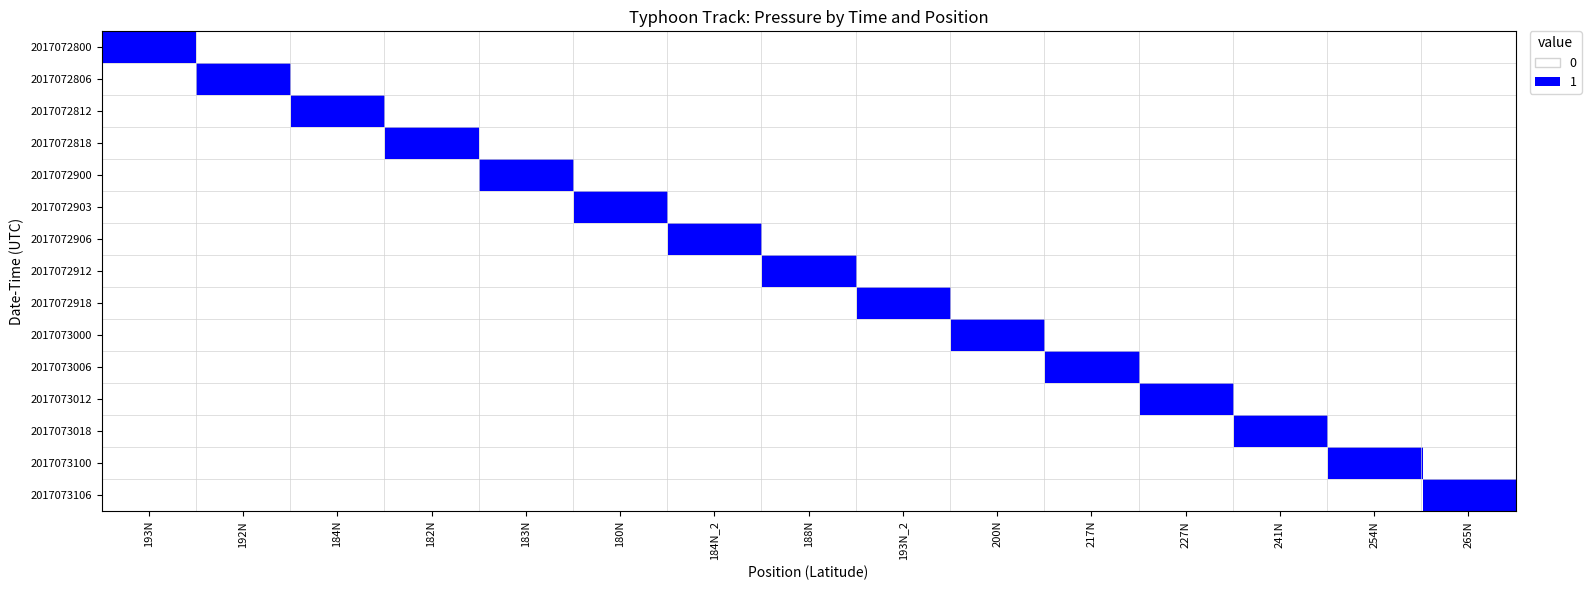

At how many categories does at least one series exceed 0?

15